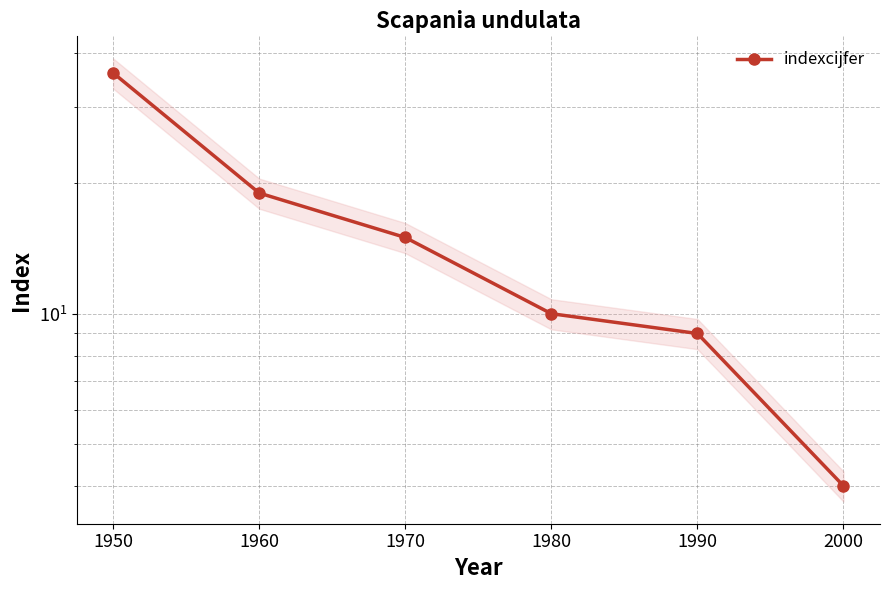

Is it true that the value at 1950 is 14?

False